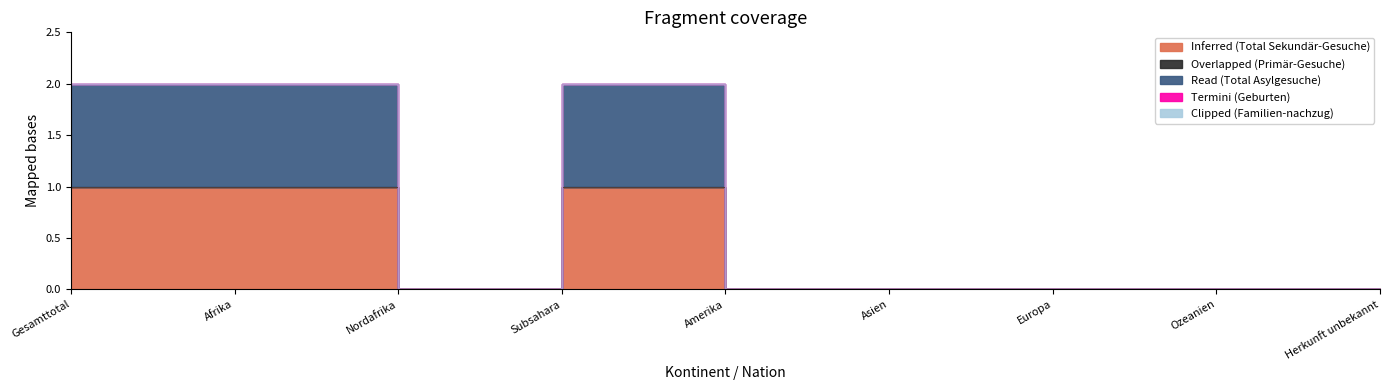

Does the chart display data point markers on the line(s)?

No